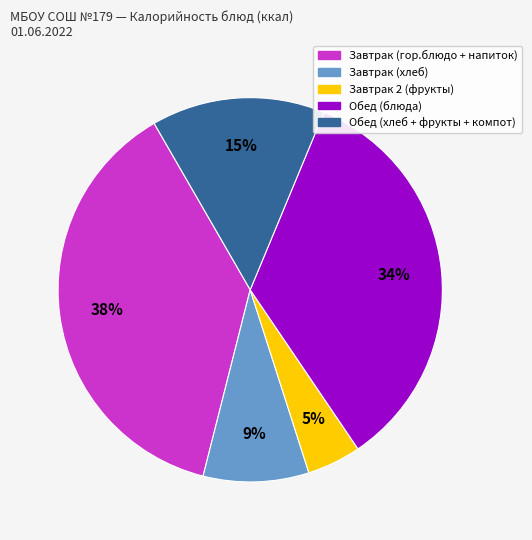

To the nearest percent, what is the average slice percentage?

20%